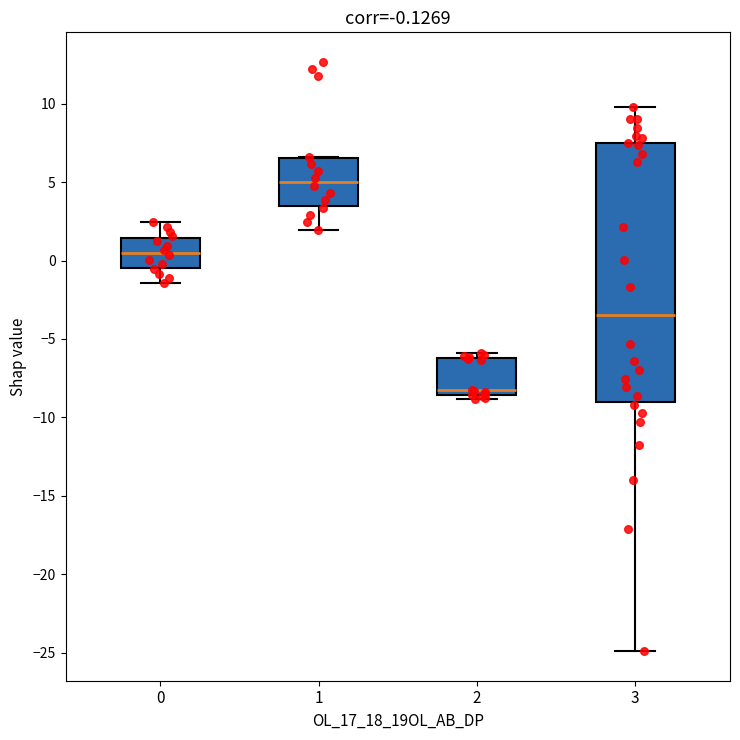

Comparing the boxes themselves (not the whiskers), which one is the tallest?

3